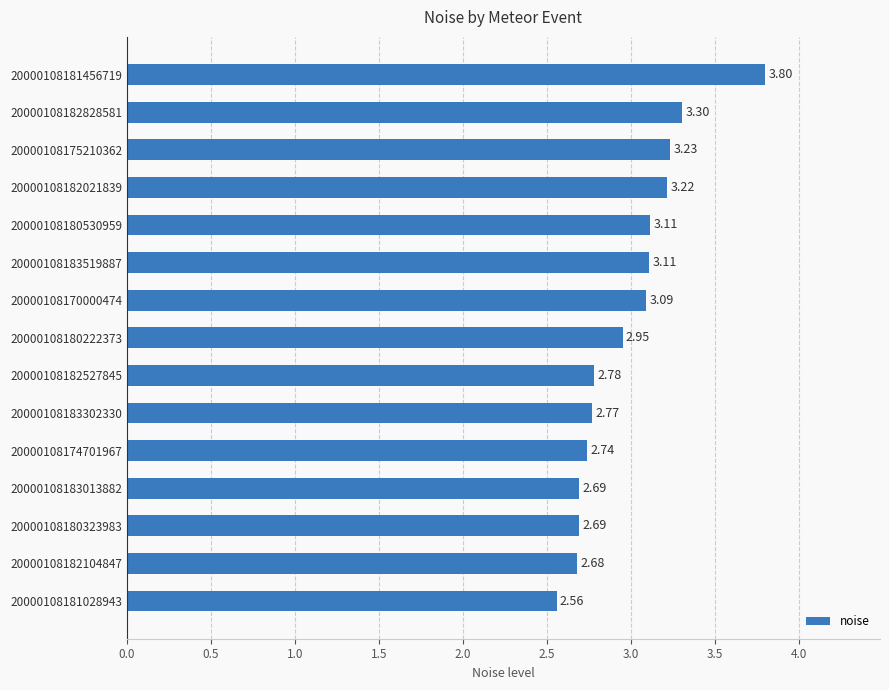

What is the sum of the values at 20000108180222373 and 20000108183013882?

5.6